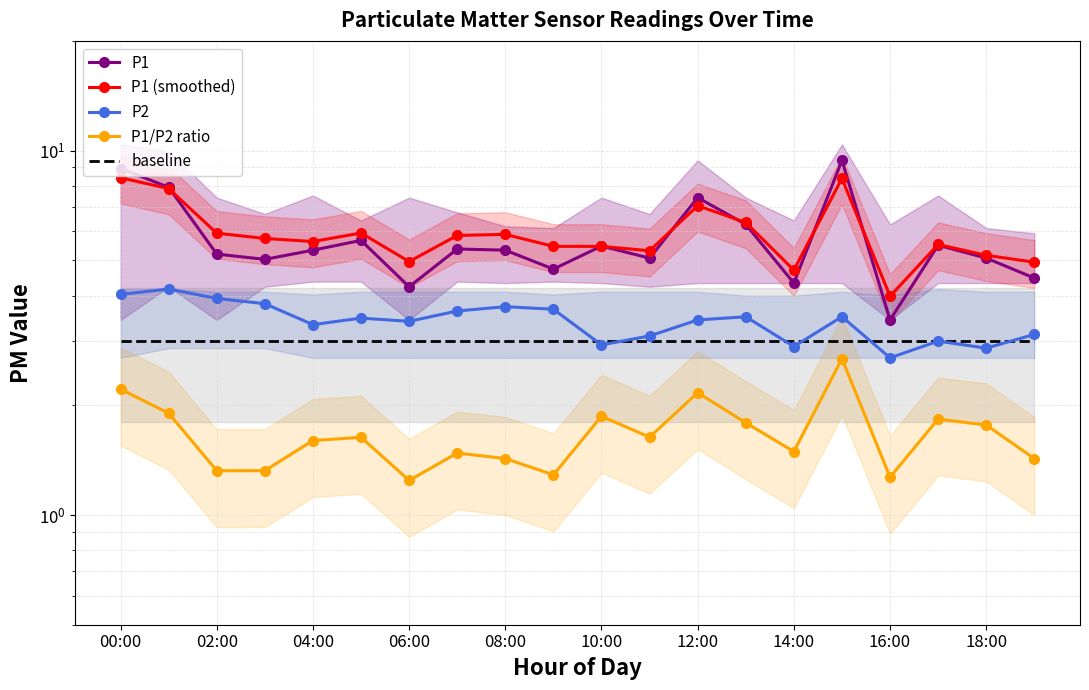

True or false: P1/P2 ratio and P1 cross at least once.

False